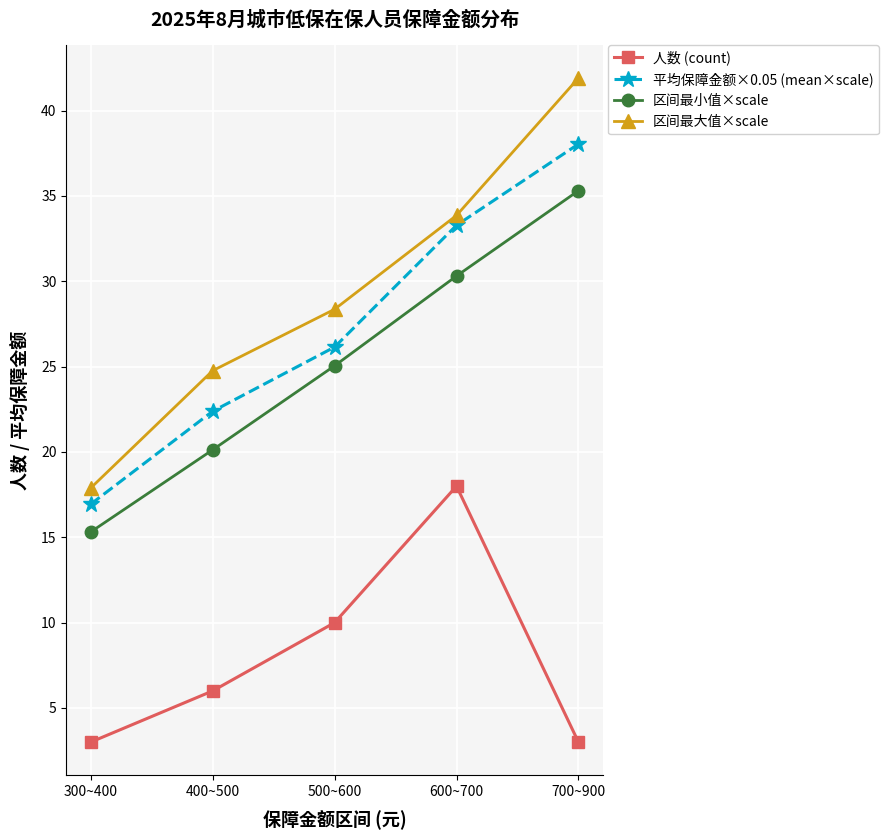

What is the greatest value displayed?

41.9